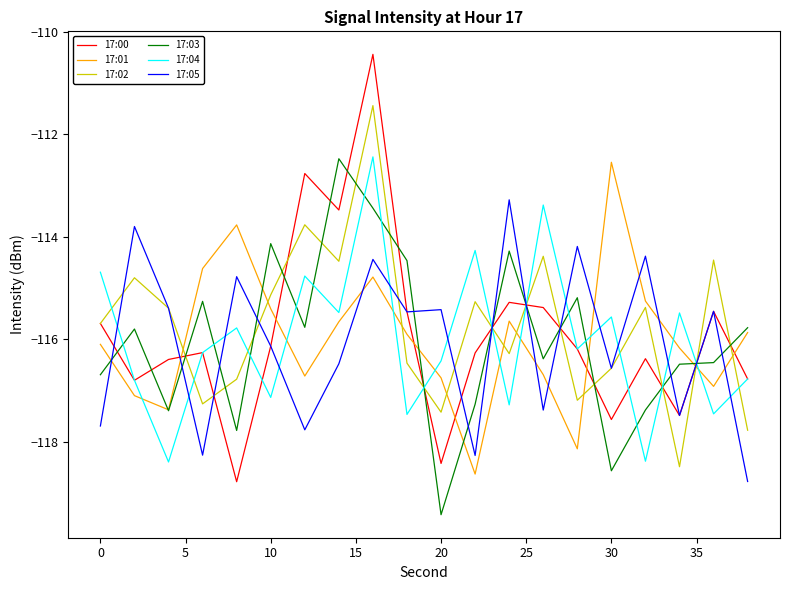

What are all the series names shown in the legend?

17:00, 17:01, 17:02, 17:03, 17:04, 17:05